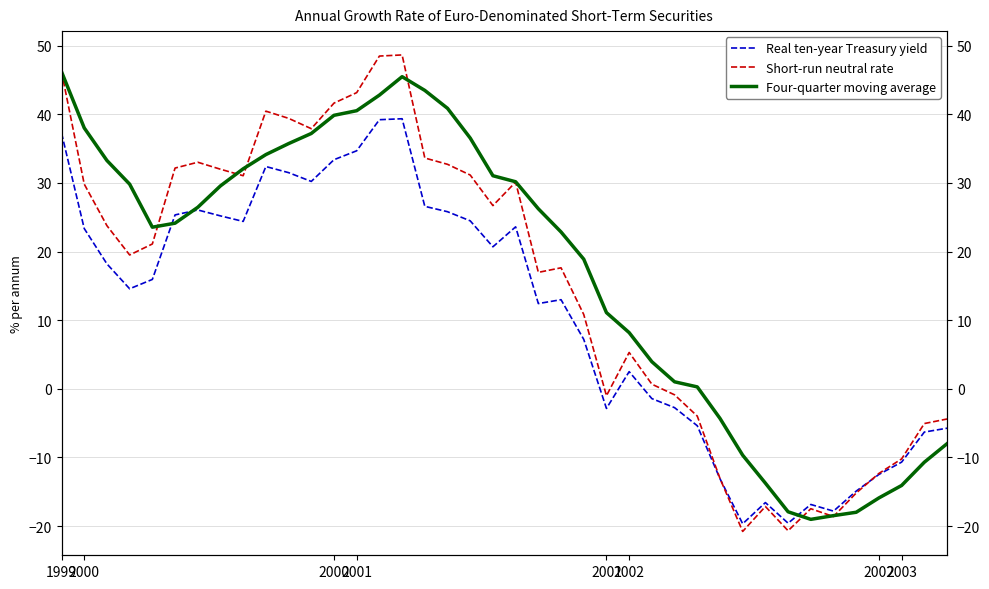

What is the value of the Short-run neutral rate point at the 32nd from the left?

-17.1